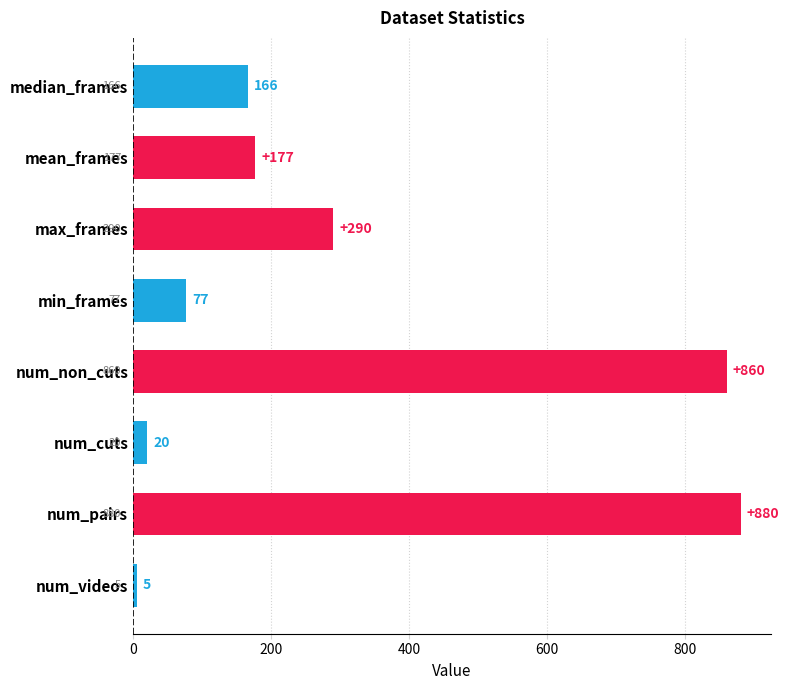

At which label is the value closest to 442?

max_frames